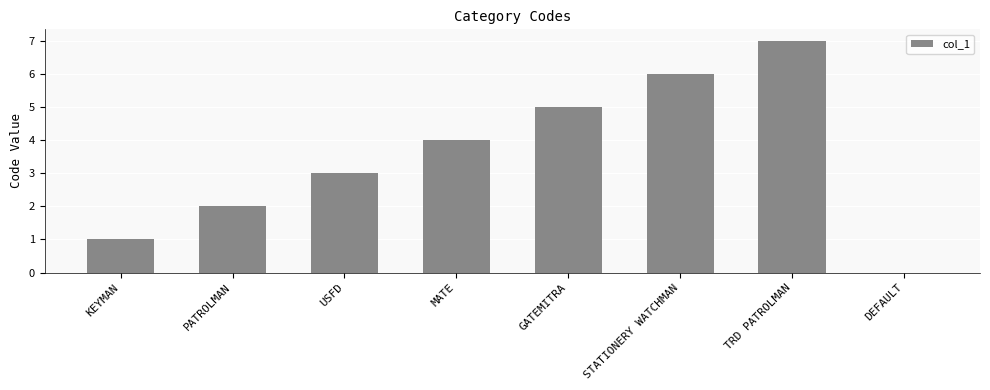

What is the approximate value at MATE?

4